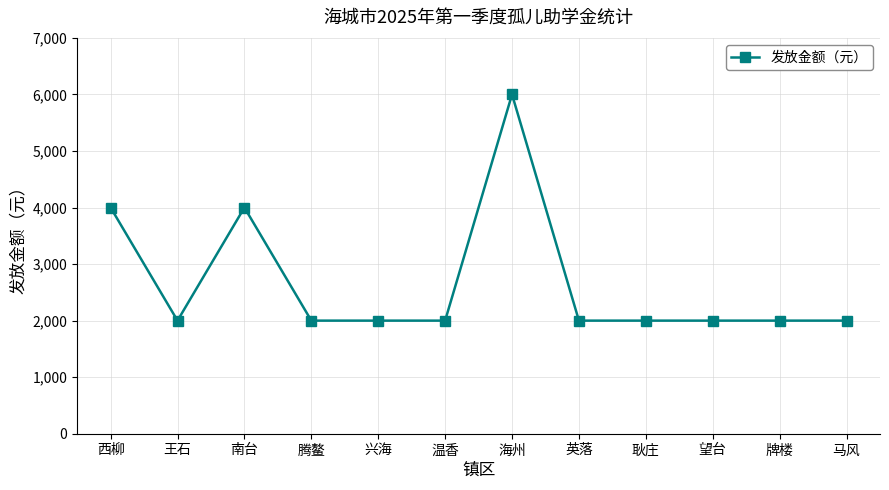

What is the label of the 9th point from the right?

腾鳌